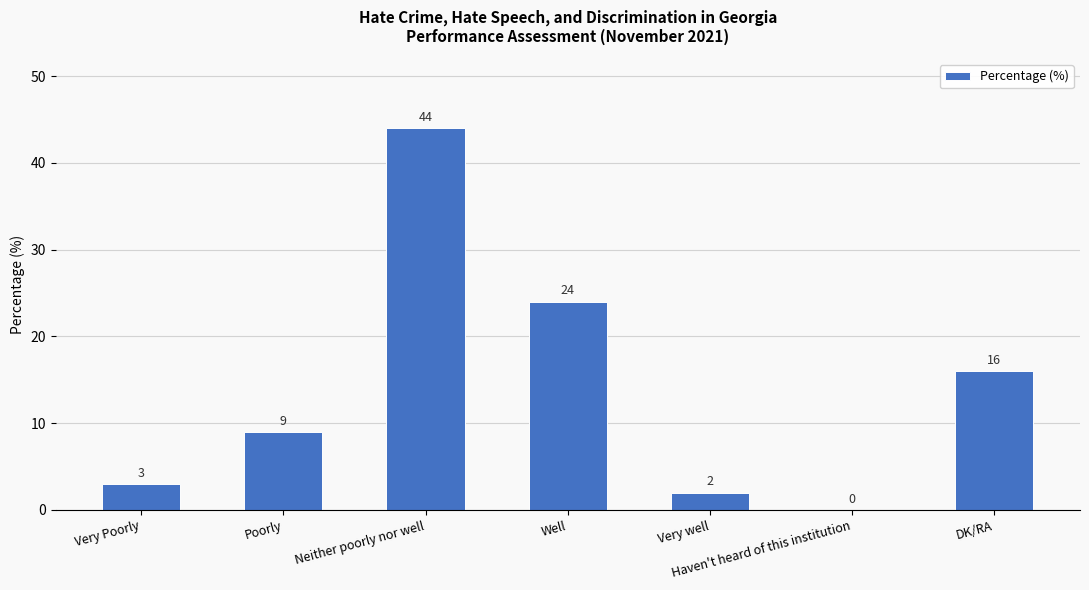

Between Poorly and Very well, which is larger?

Poorly